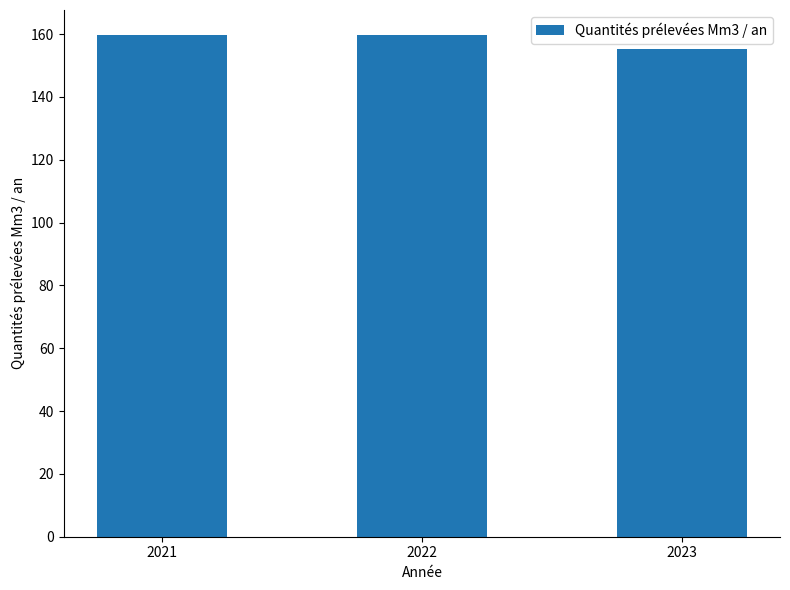

What value does the data have at 2021?

159.7